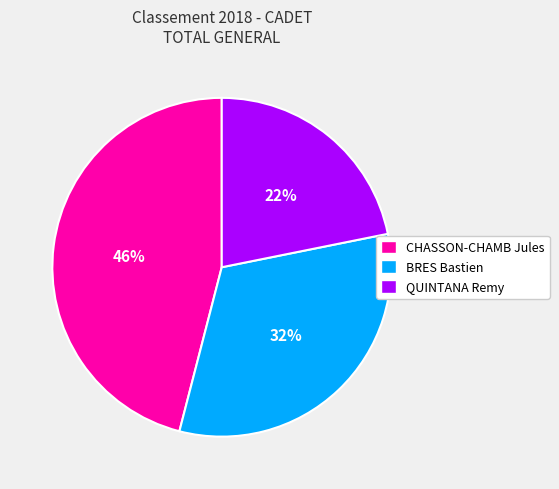

Do BRES Bastien and QUINTANA Remy together represent more than half of the pie?

Yes